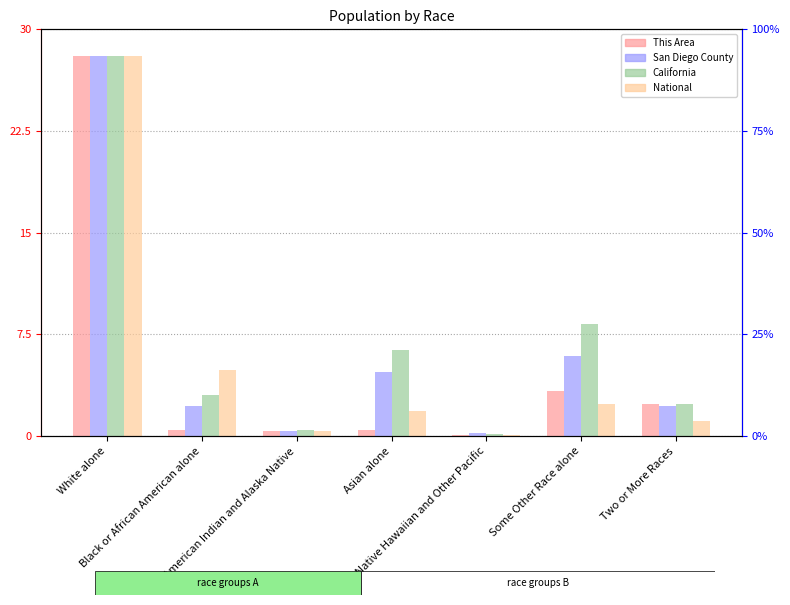

Read the This Area value at Some Other Race alone.

3.3